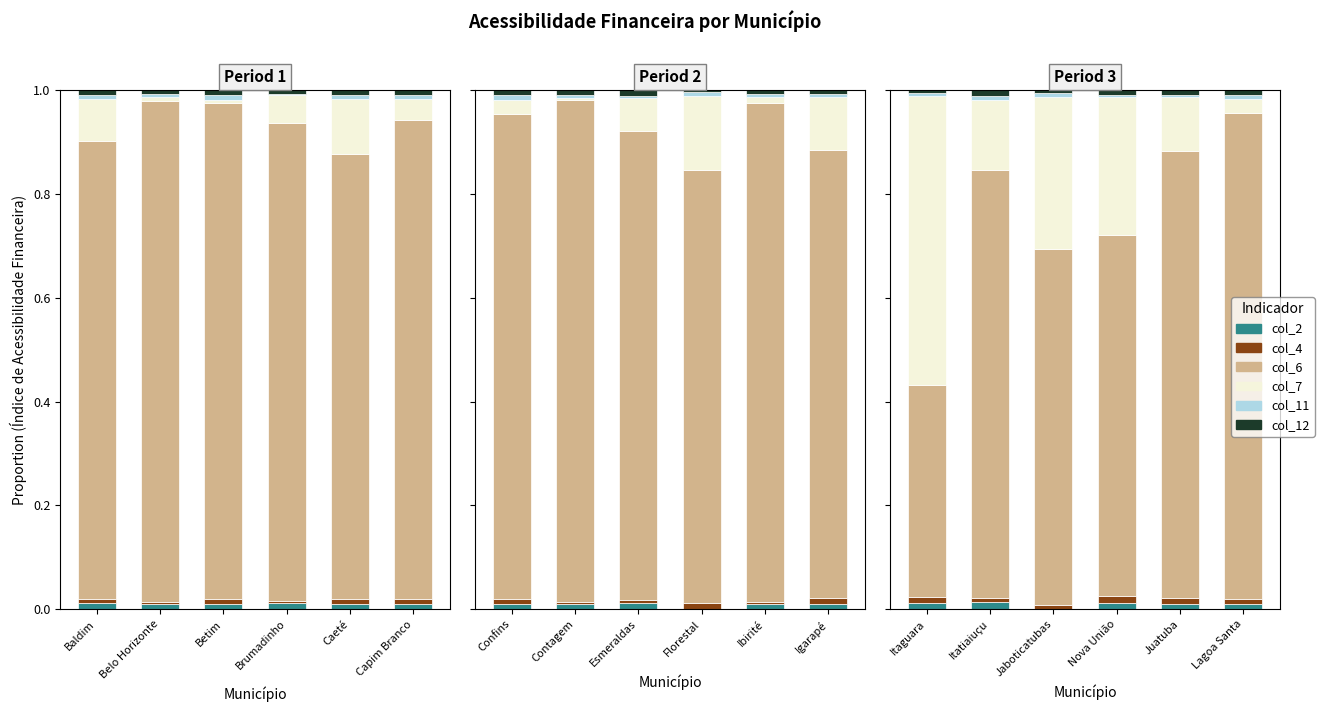

What is the label of the 5th bar from the left?

Juatuba